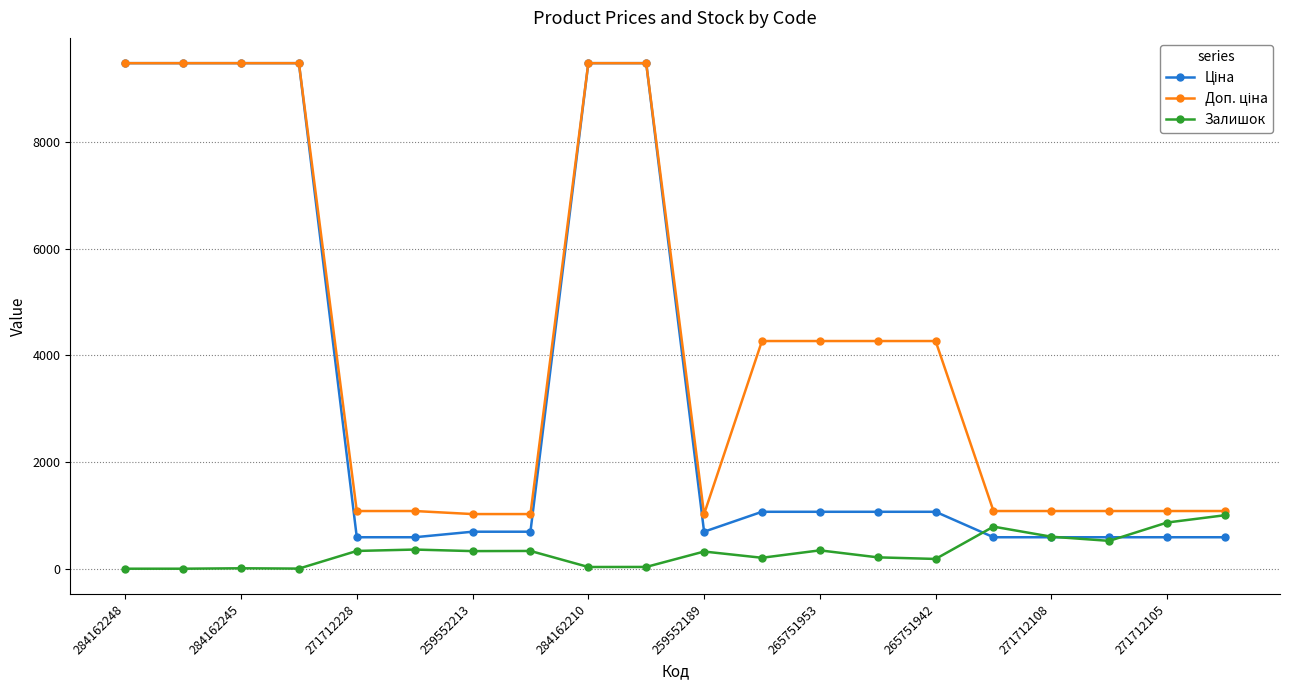

What is the difference between the maximum and minimum values in the Залишок series?

1003.0